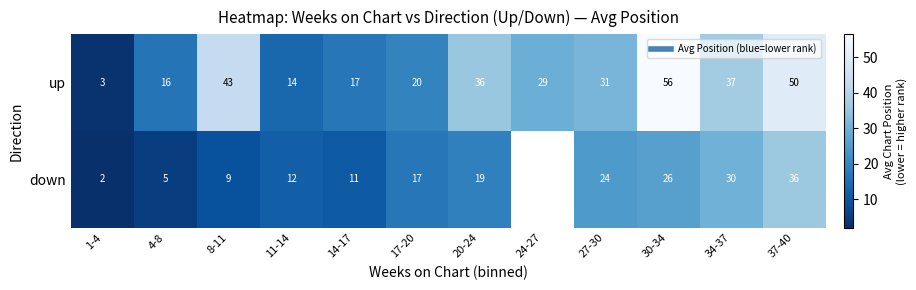

What is the difference between the highest and lowest values at 37-40?

14.0